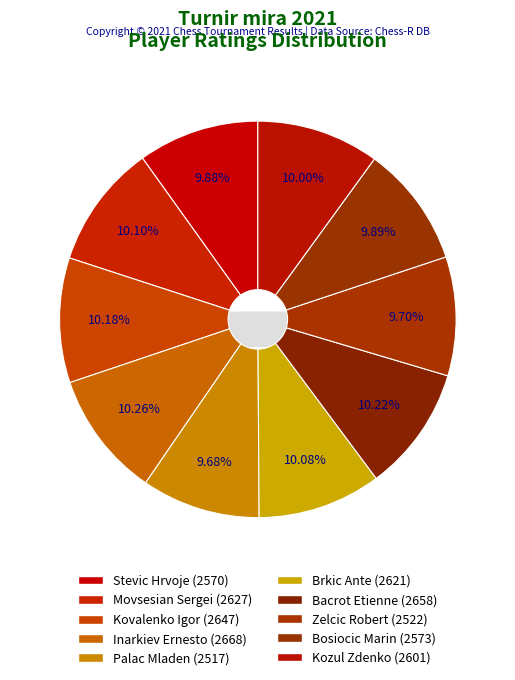

The Inarkiev Ernesto slice represents 10% of the pie. True or false?

True